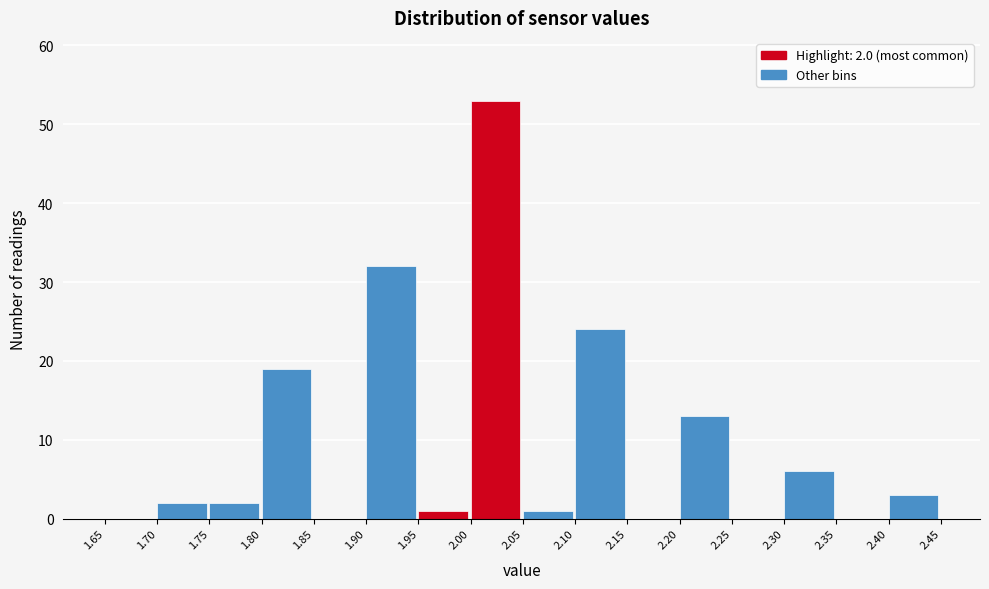

Over which range of the x-axis is the bar tallest?

2.00 to 2.05